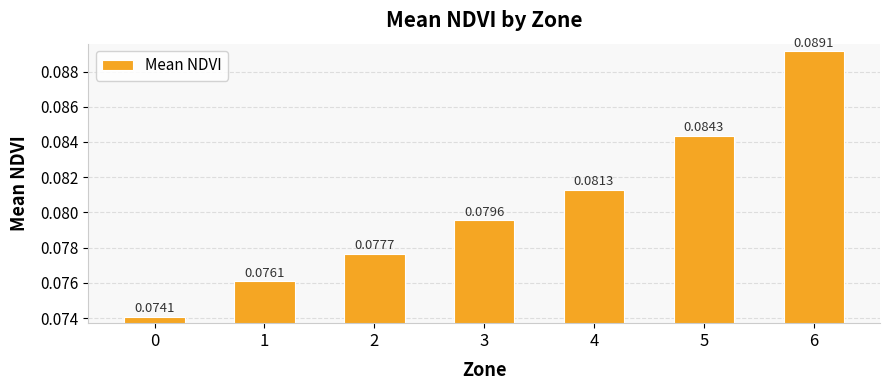

List the labels in order of value, largest first.

6, 5, 4, 3, 2, 1, 0